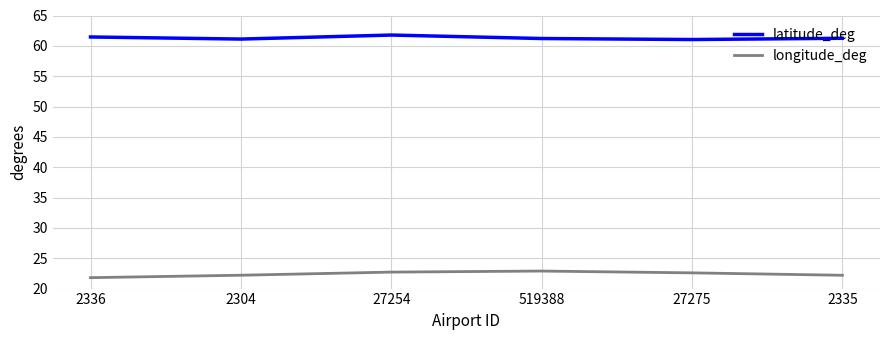

What is the difference between the maximum and minimum values in the longitude_deg series?

1.1